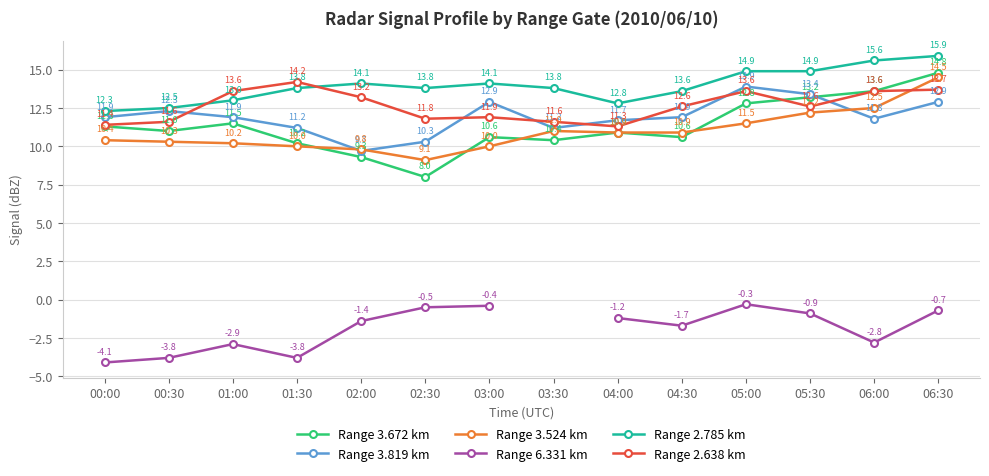

How many distinct data groups are displayed?

6